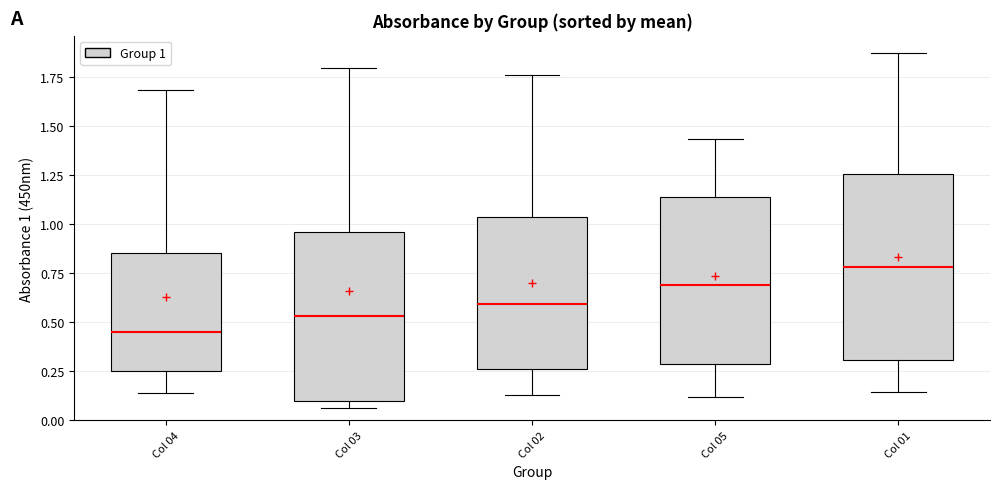

Which box's median line is the highest?

Col 01